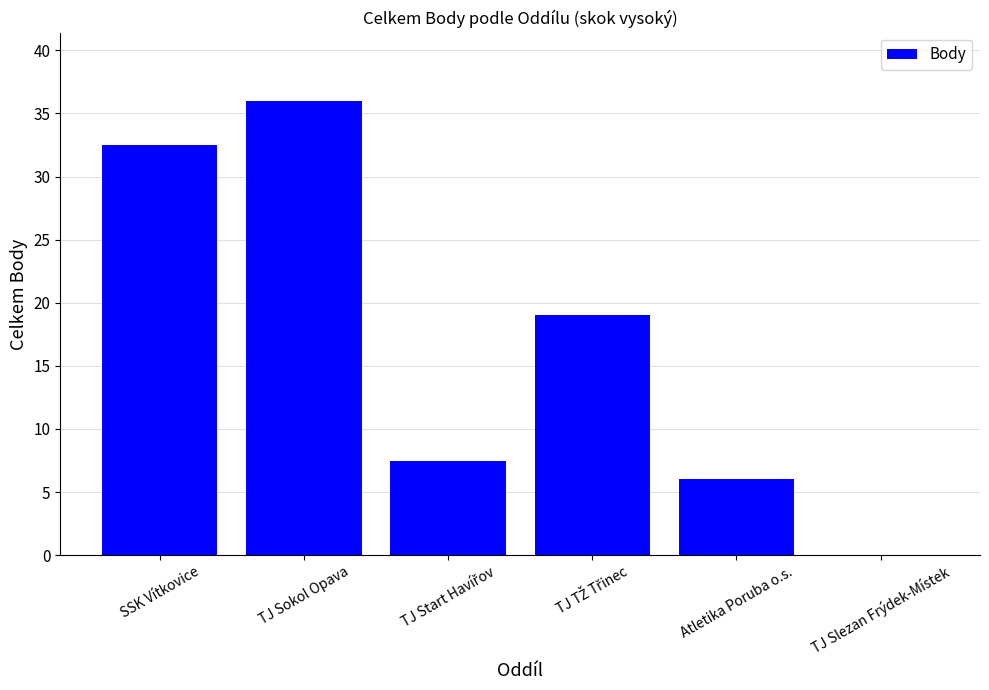

Which category has the highest value across all series?

TJ Sokol Opava